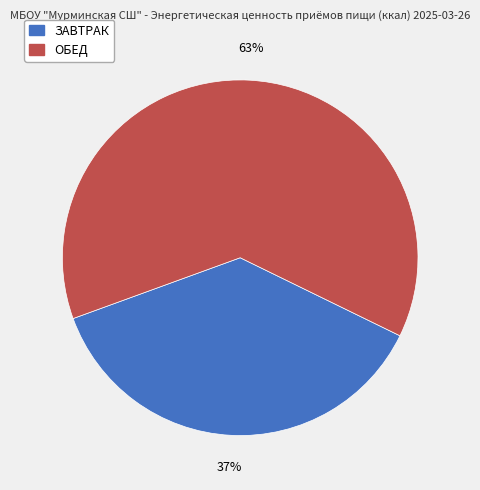

How many segments does this pie chart have?

2